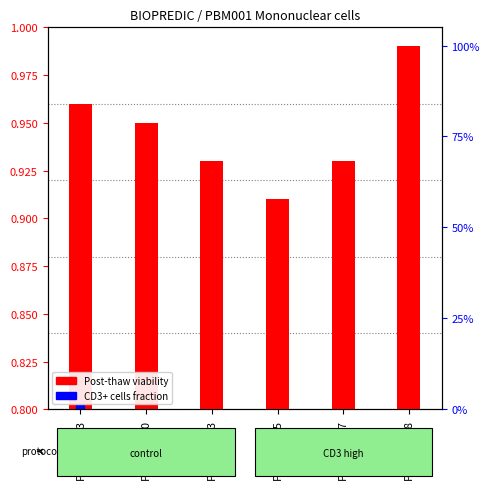

At how many categories does at least one series exceed 0?

6